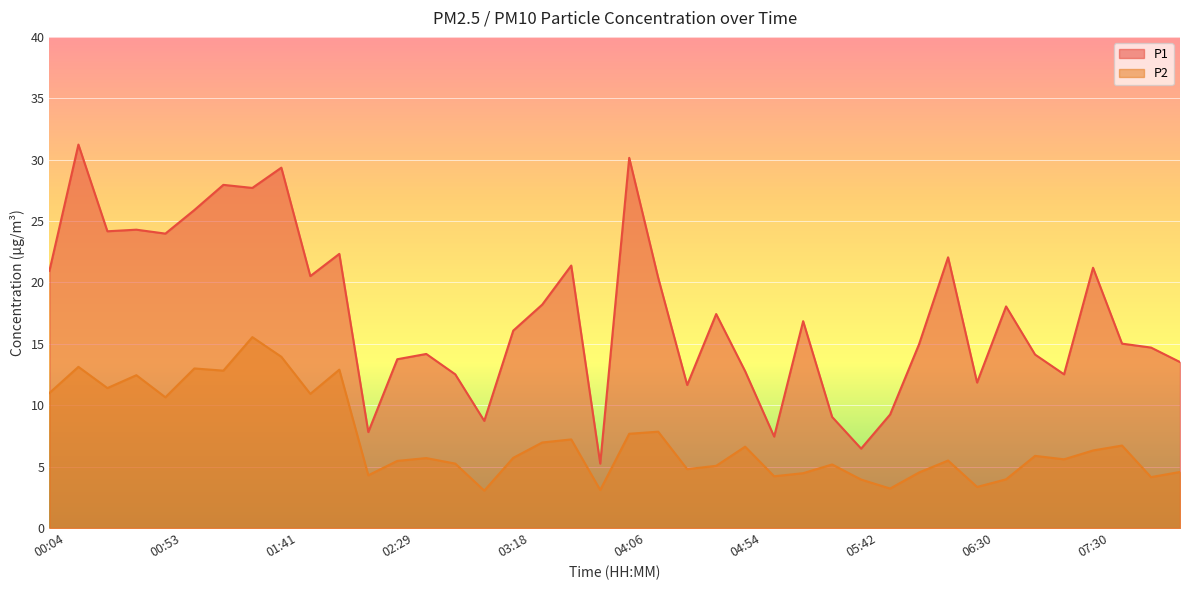

What is the average value of the P1 series?

17.4